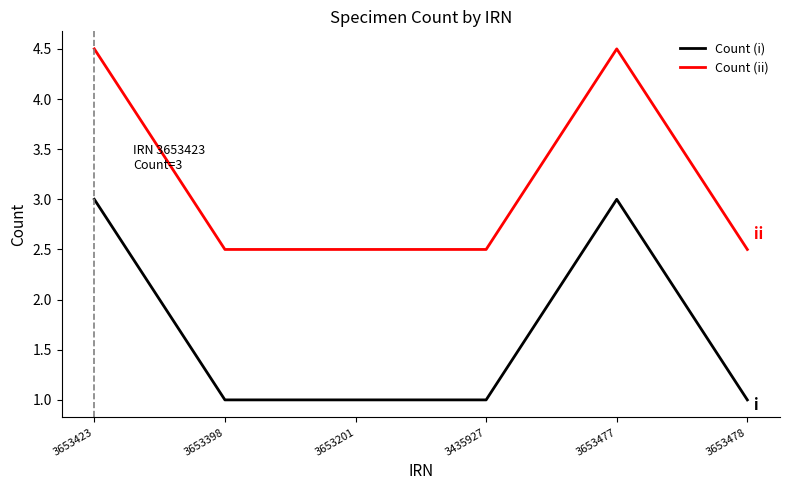

What is the difference between the second highest and second lowest values in the Count (ii) series?

2.0